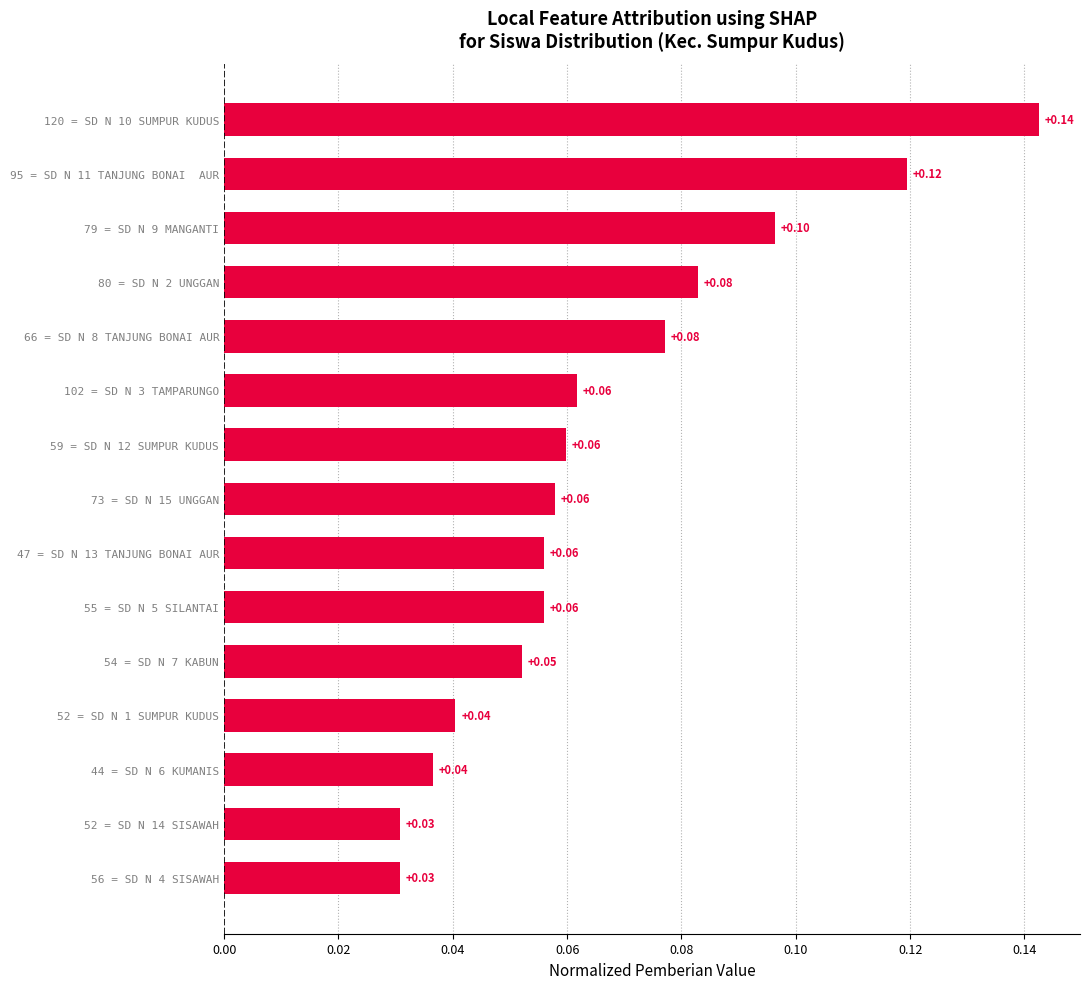

How many values are between 0 and 1?

15